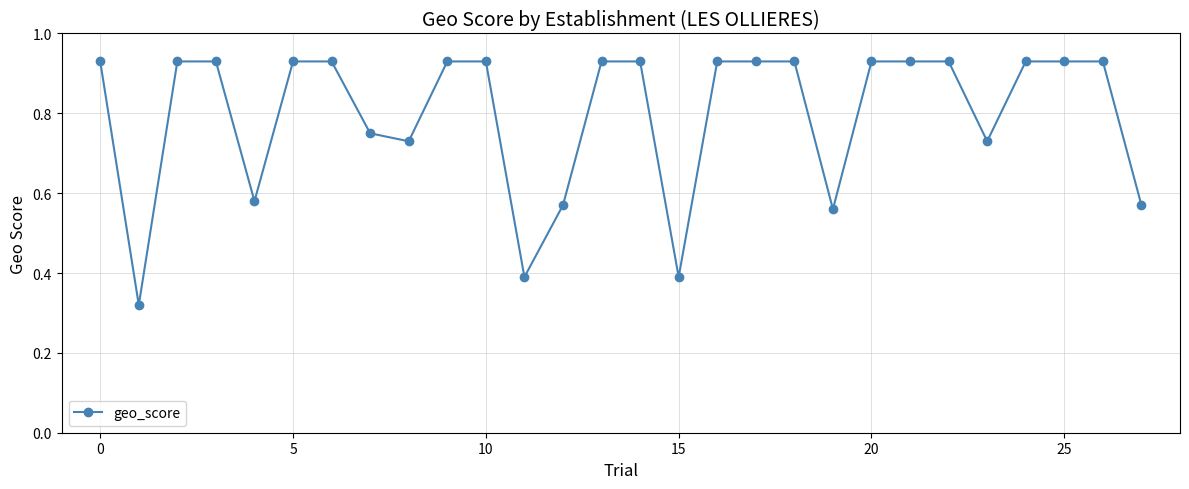

What is the sum of all values?

22.3